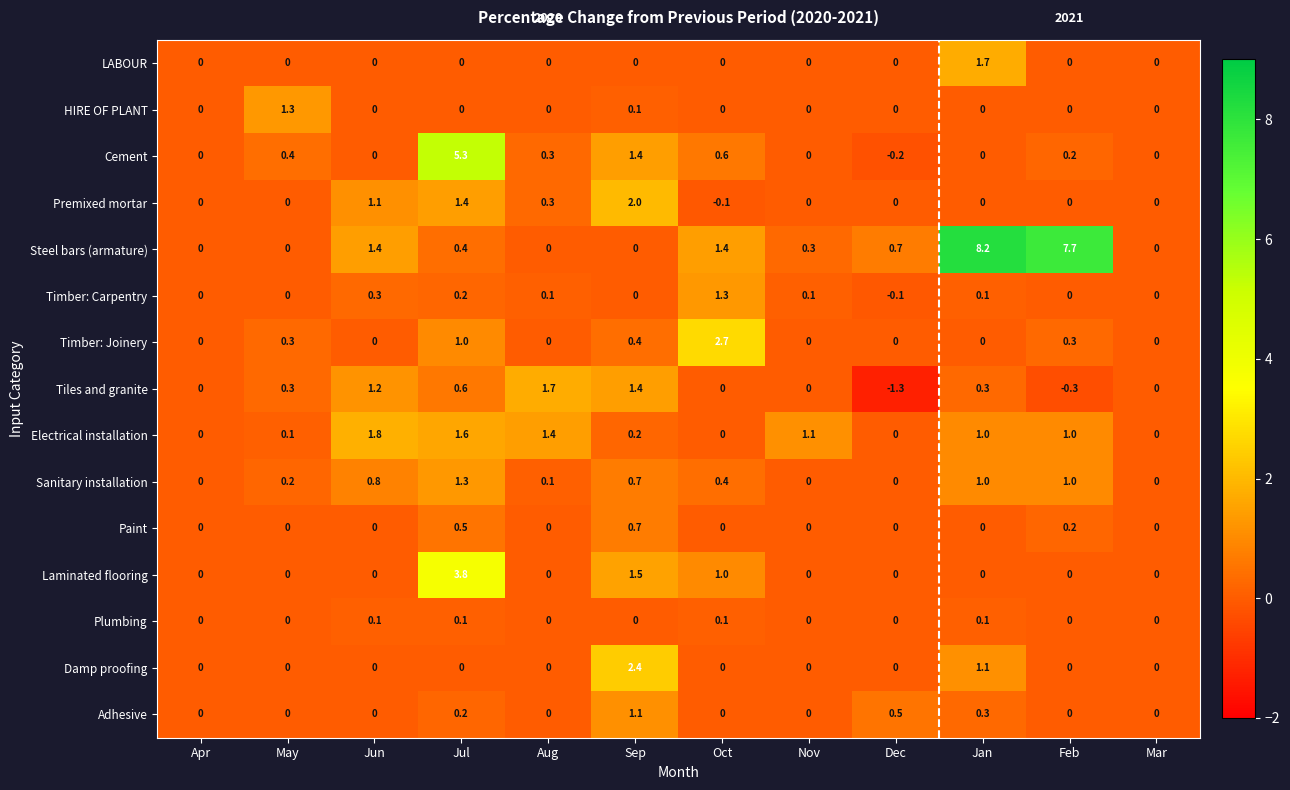

What is the lowest value of the Tiles and granite series?

-1.3